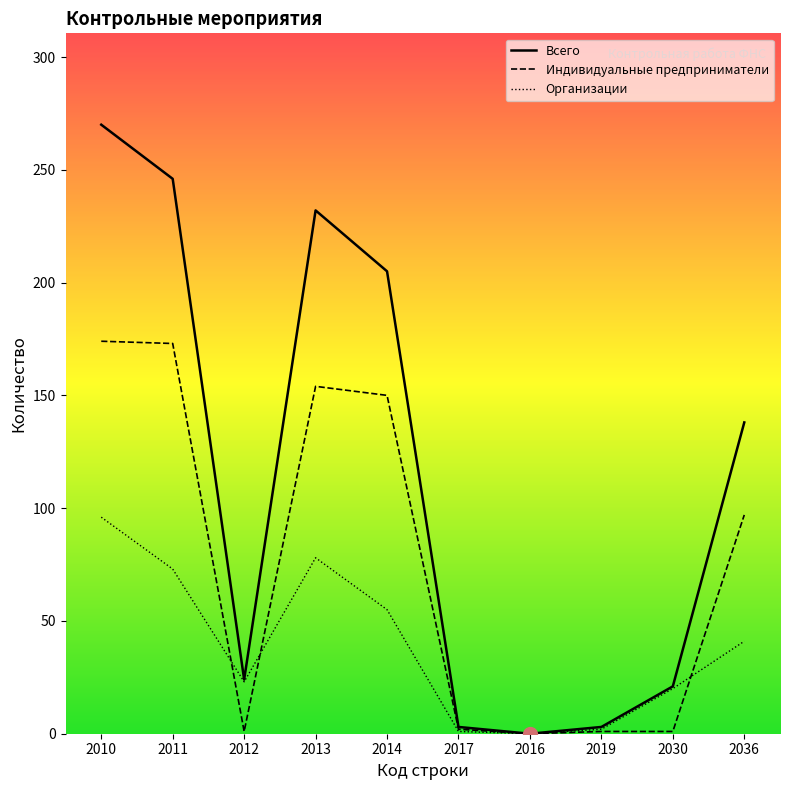

Rank the categories by Индивидуальные предприниматели value from lowest to highest.

2016, 2012, 2019, 2030, 2017, 2036, 2014, 2013, 2011, 2010